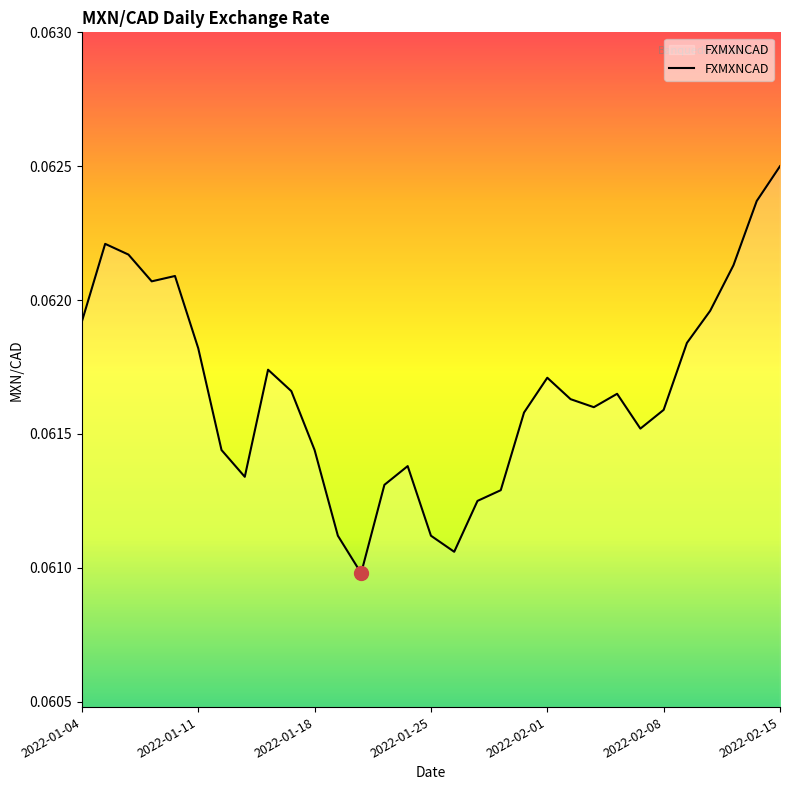

Does the chart have visible grid lines?

No